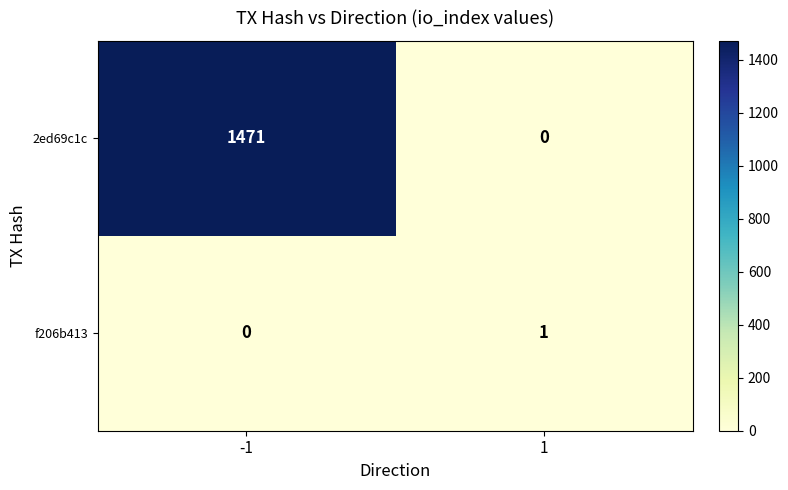

What is the greatest value displayed?

1471